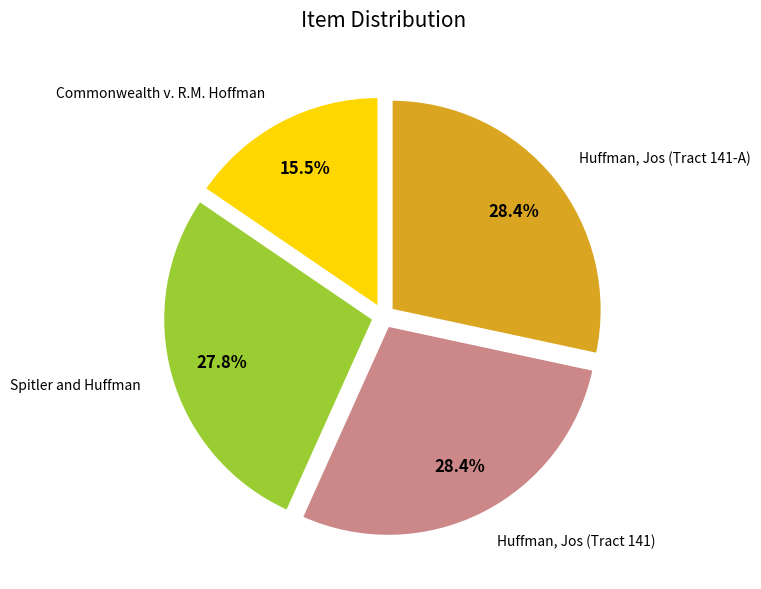

How many segments does this pie chart have?

4